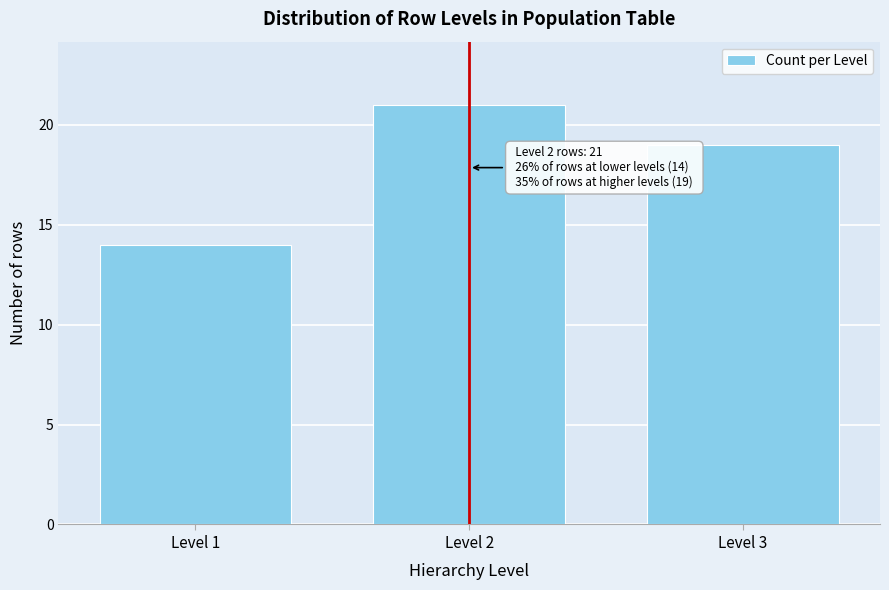

Reading left to right, what are all the values shown in this chart?

14	21	19